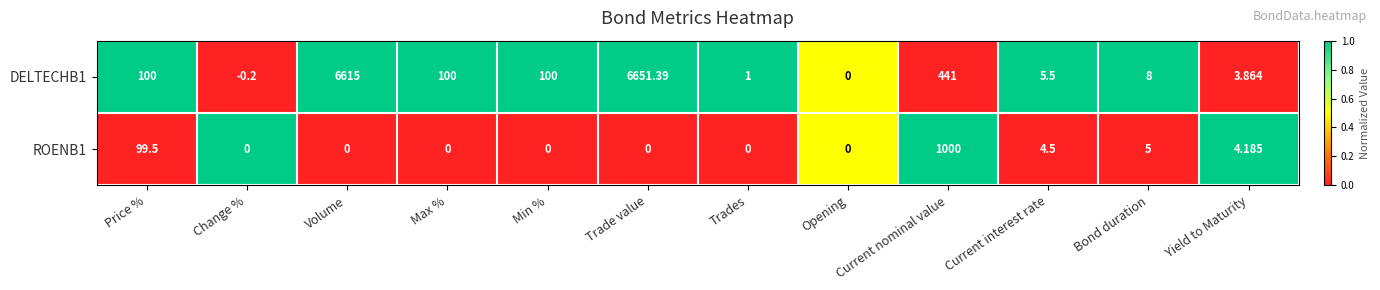

Which category has the highest value in the ROENB1 series?

Current nominal value